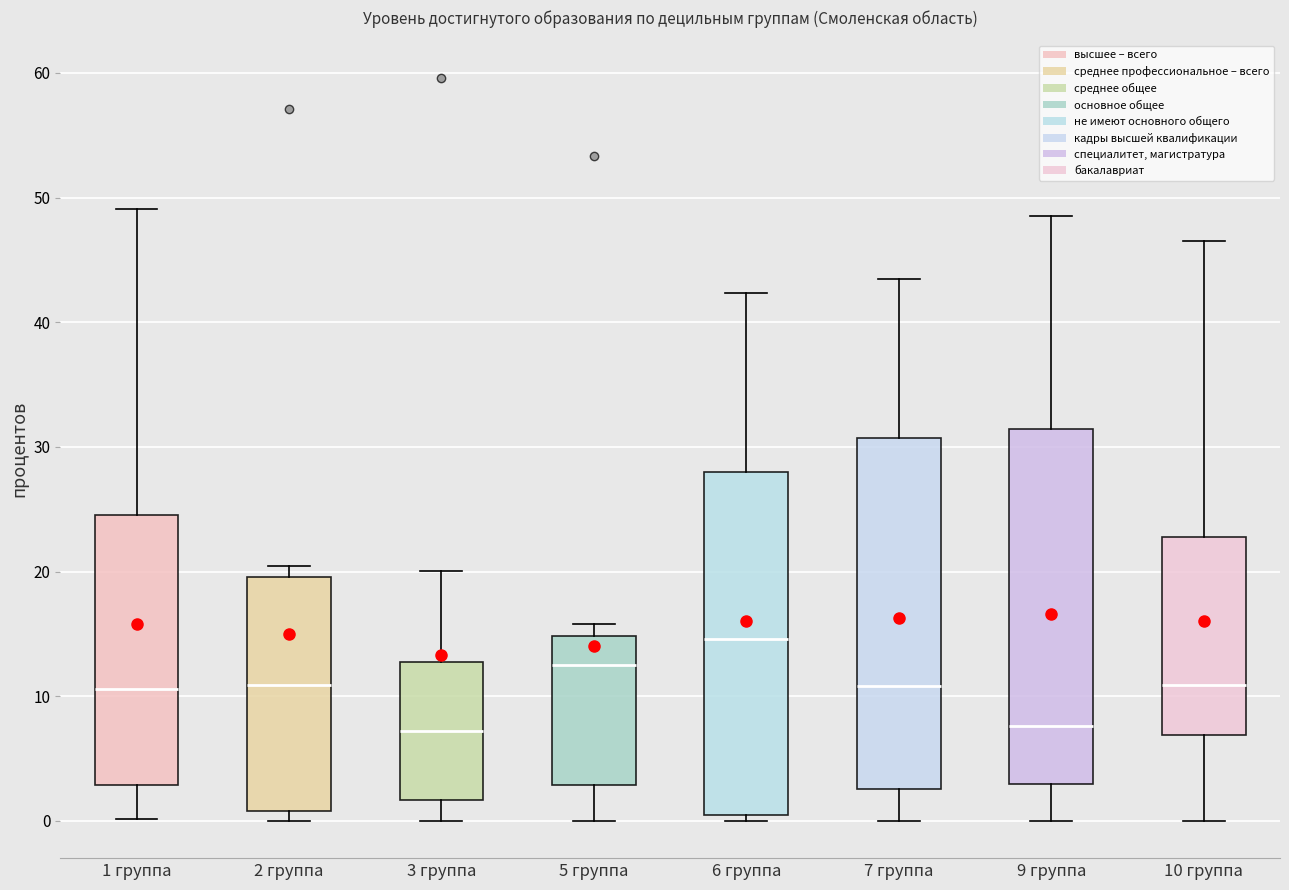

Which box has the highest median line?

6 группа